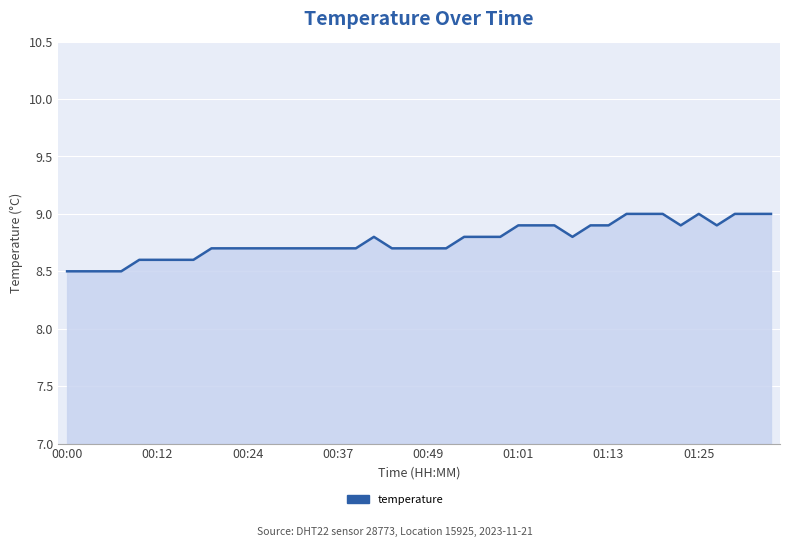

What is the minimum value shown in the chart?

8.5